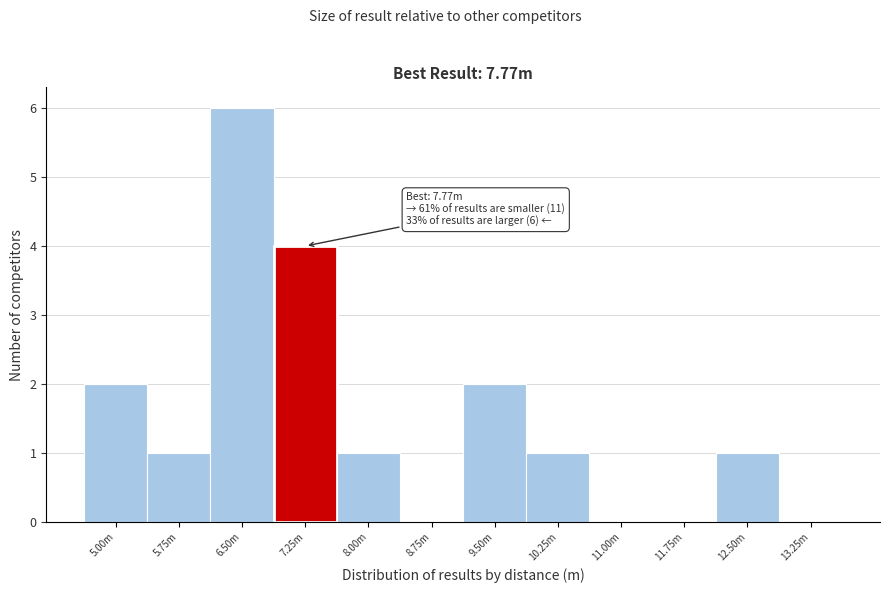

Reading left to right, extract all data points from this chart.

5.00m=2	5.75m=1	6.50m=6	7.25m=4	8.00m=1	8.75m=0	9.50m=2	10.25m=1	11.00m=0	11.75m=0	12.50m=1	13.25m=0